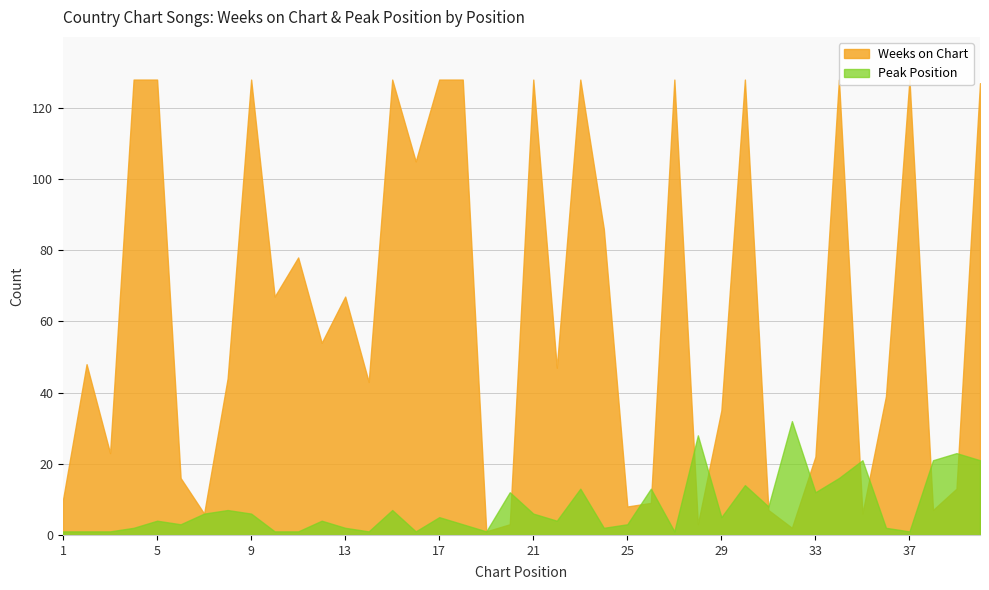

At how many categories does at least one series exceed 67?

16